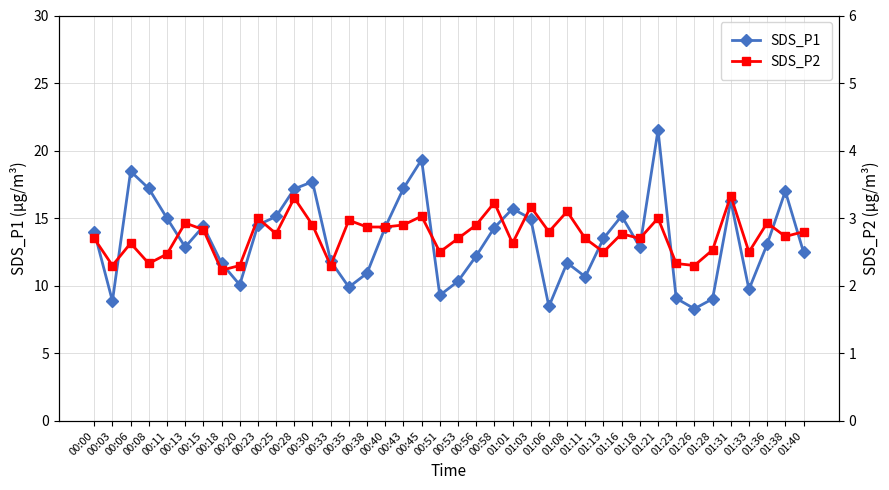

At which category is the sum across all series the highest?

01:21